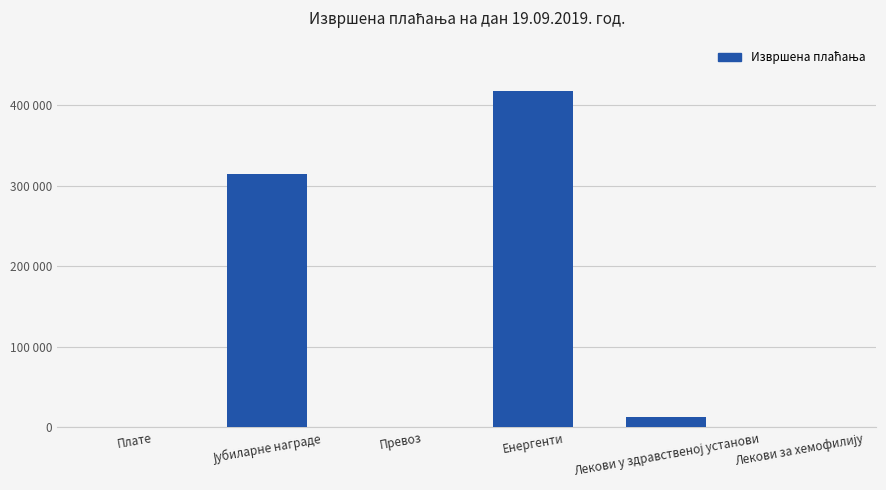

Rank the categories by value from highest to lowest.

Енергенти, Јубиларне награде, Лекови у здравственој установи, Плате, Превоз, Лекови за хемофилију